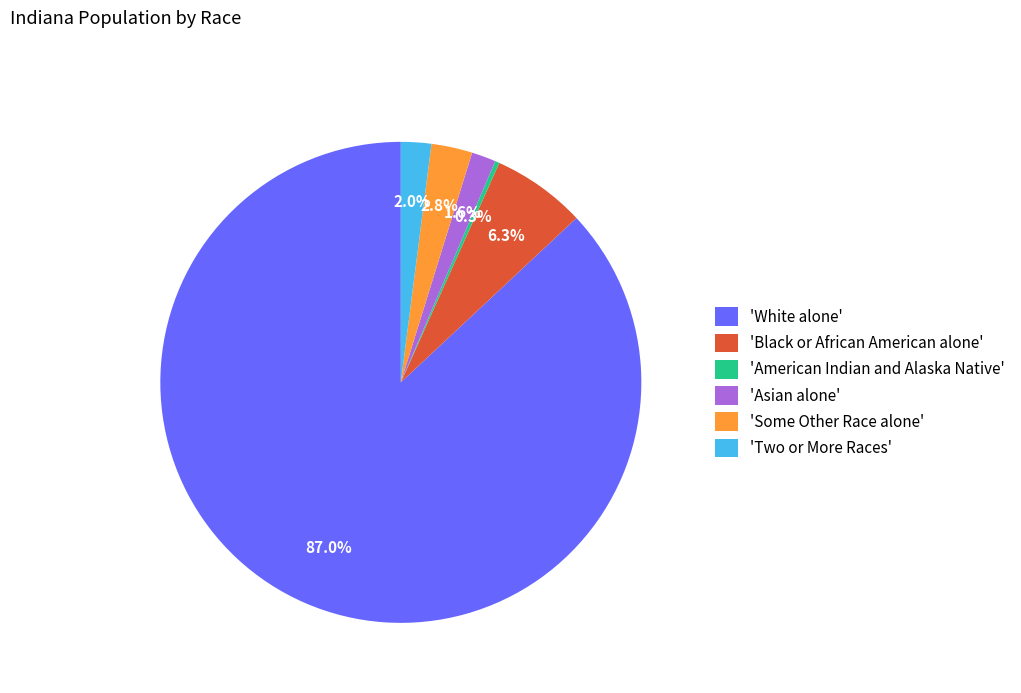

What is the majority slice?

'White alone'